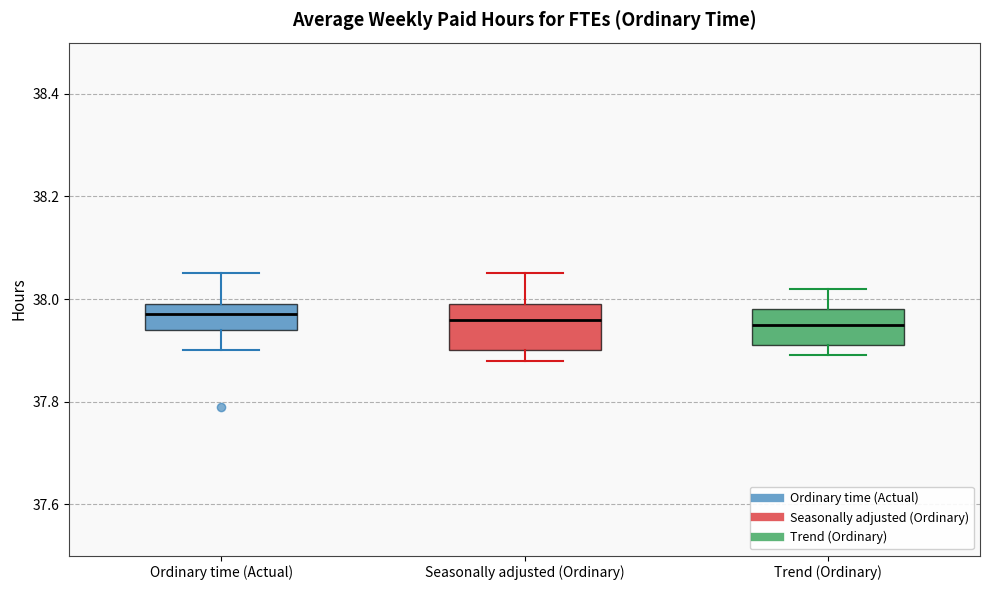

Reading left to right, transcribe this box plot: for each box, give where its median line is, the range the box spans, and where its two whiskers end, as read against the y-axis. The values are not printed on the chart, so give them approximately, as read against the axis.

Ordinary time (Actual): median 37.98, box 37.94 to 38.00, whiskers 37.90 to 38.06
Seasonally adjusted (Ordinary): median 37.96, box 37.90 to 38.00, whiskers 37.88 to 38.06
Trend (Ordinary): median 37.96, box 37.92 to 37.98, whiskers 37.90 to 38.02